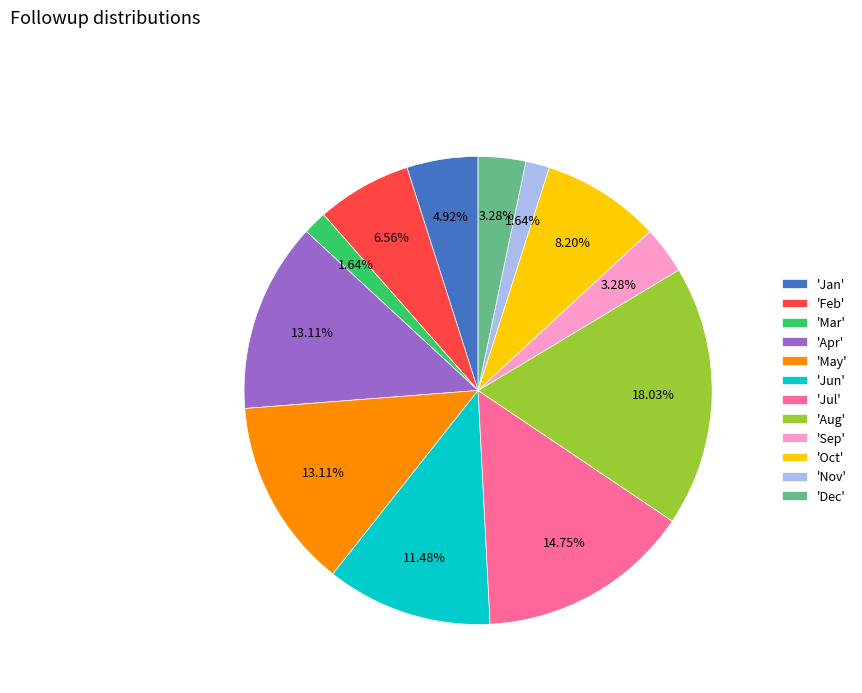

Is there any slice that represents more than half of the pie?

No